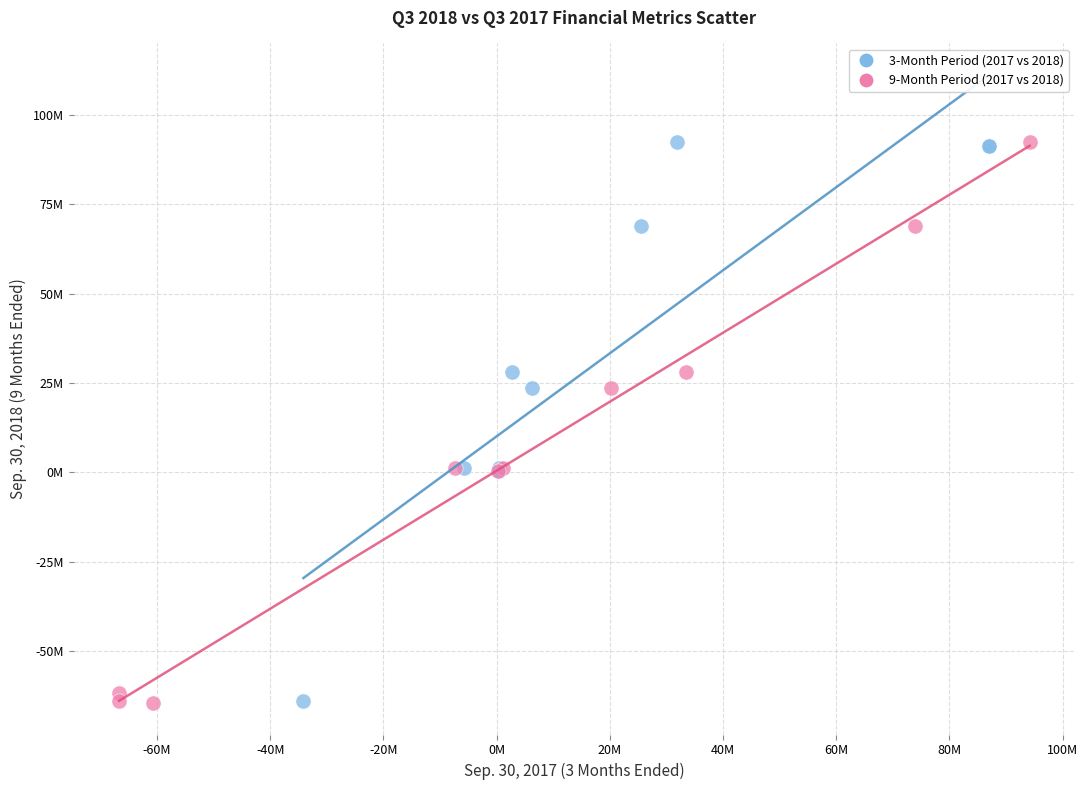

What are all the series names shown in the legend?

3-Month Period (2017 vs 2018), 9-Month Period (2017 vs 2018)